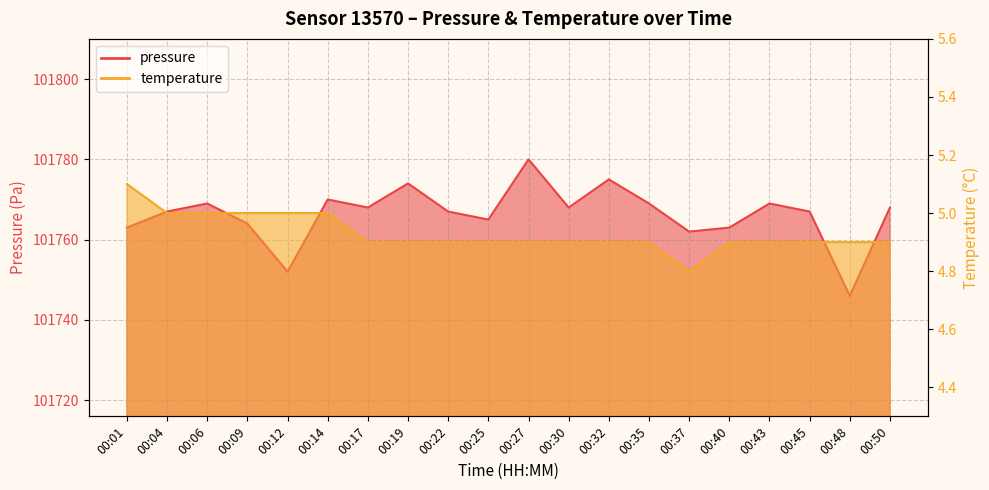

At which category does pressure reach its first local valley?

00:12